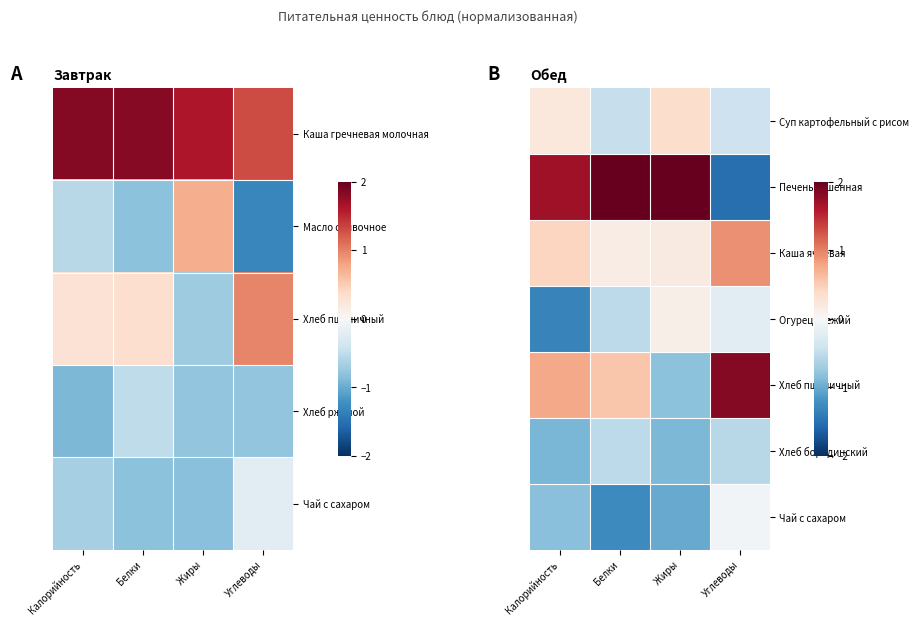

Rank the categories by Каша ячневая value from lowest to highest.

Белки, Жиры, Калорийность, Углеводы